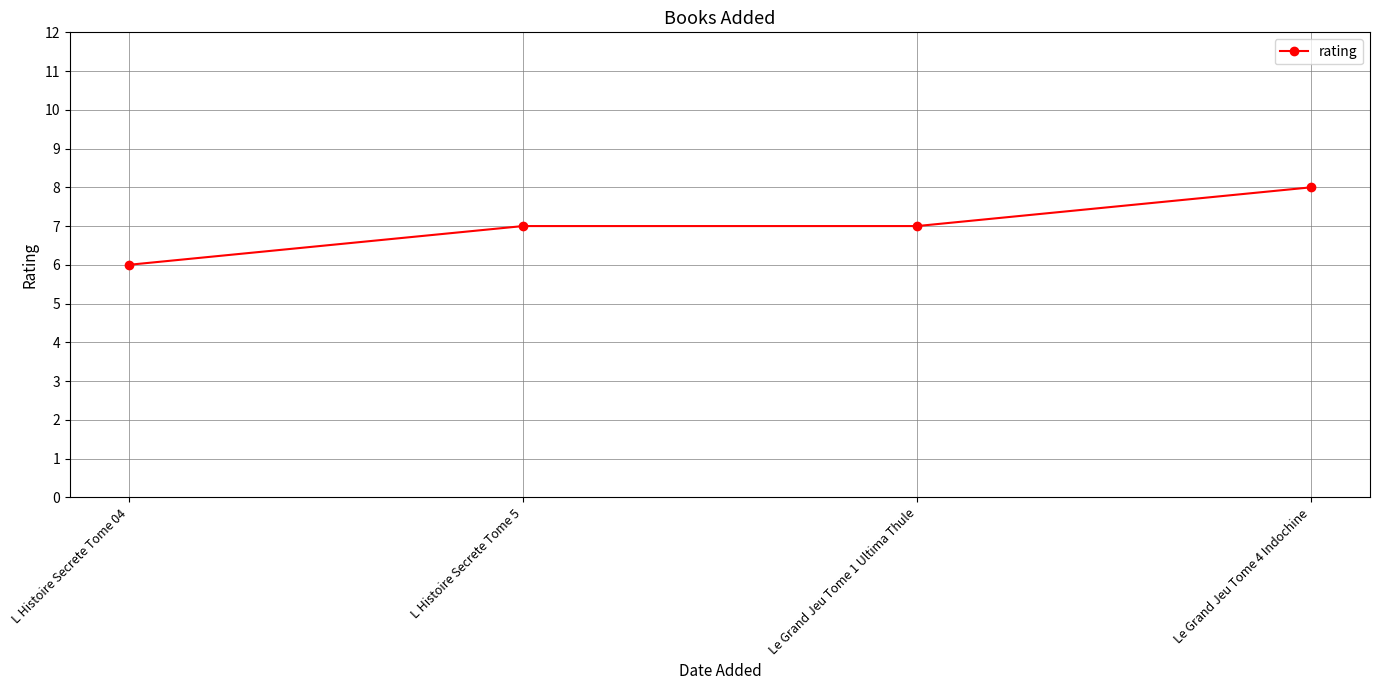

What value does the data have at Le Grand Jeu Tome 4 Indochine?

8